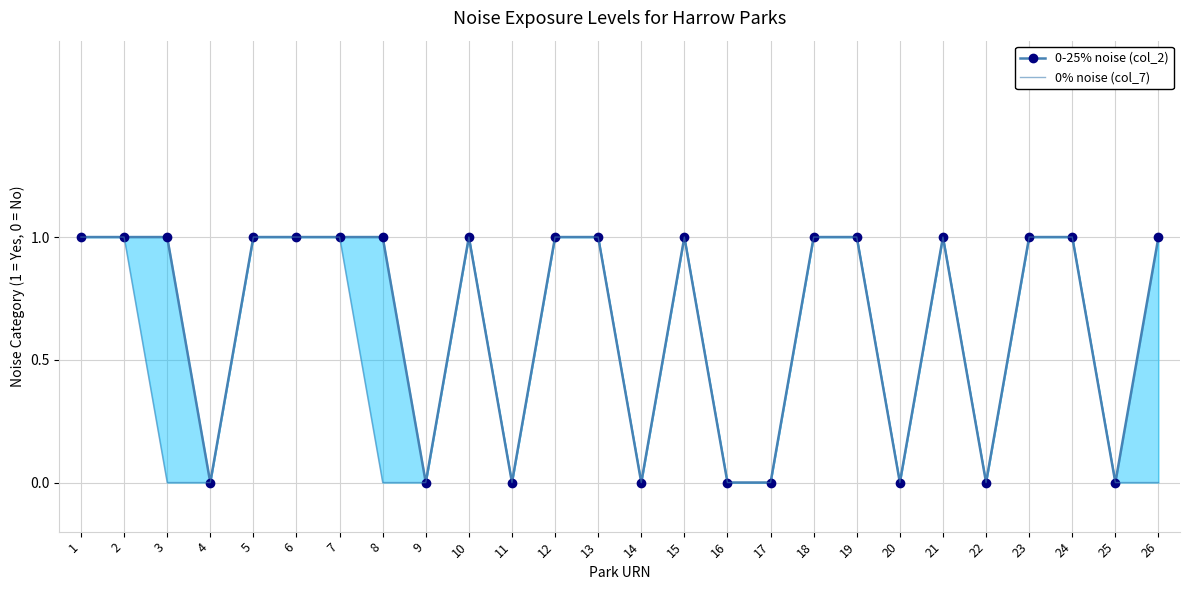

True or false: 0-25% noise (col_2) has more than 1 interior local peaks.

True